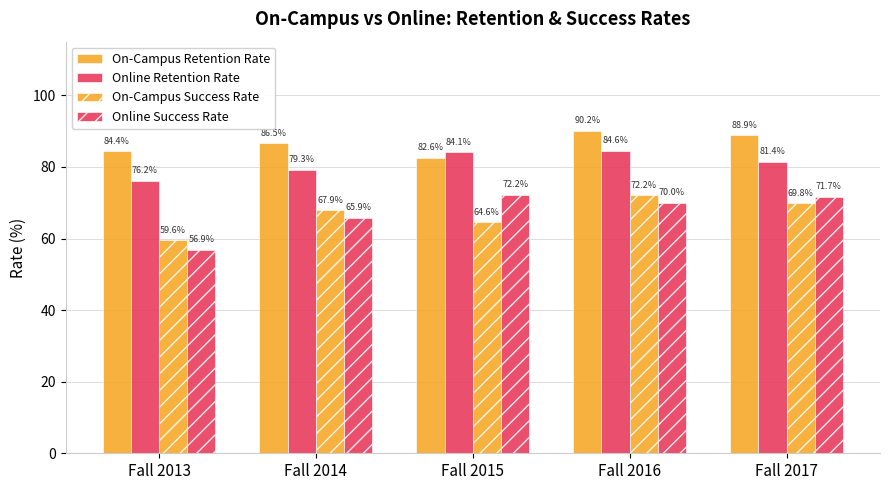

The value of Online Retention Rate at Fall 2016 is 140.3. True or false?

False